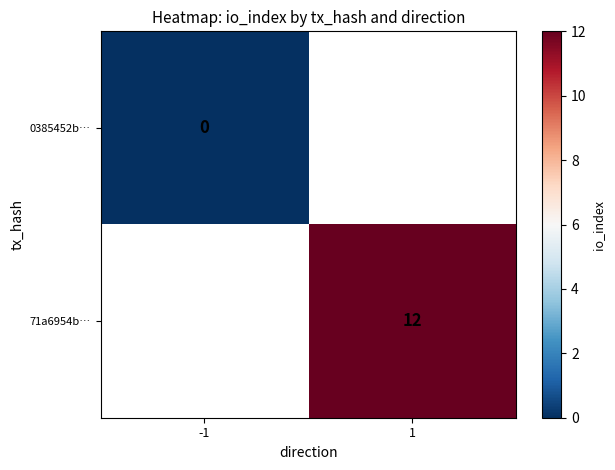

Is it true that 71a6954b… equals 16 at 1?

False